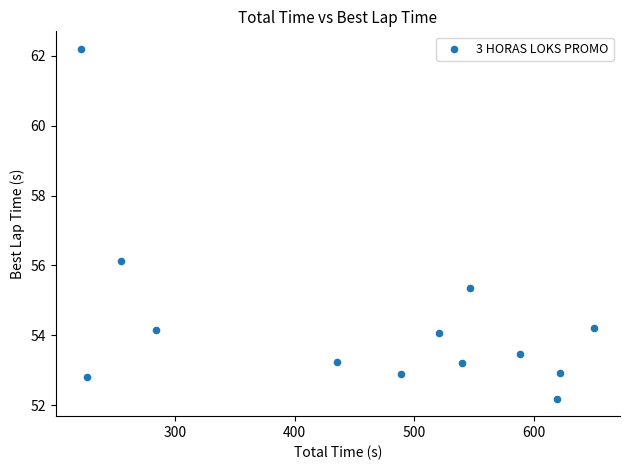

What is the range of X values (max minus min)?

429.4